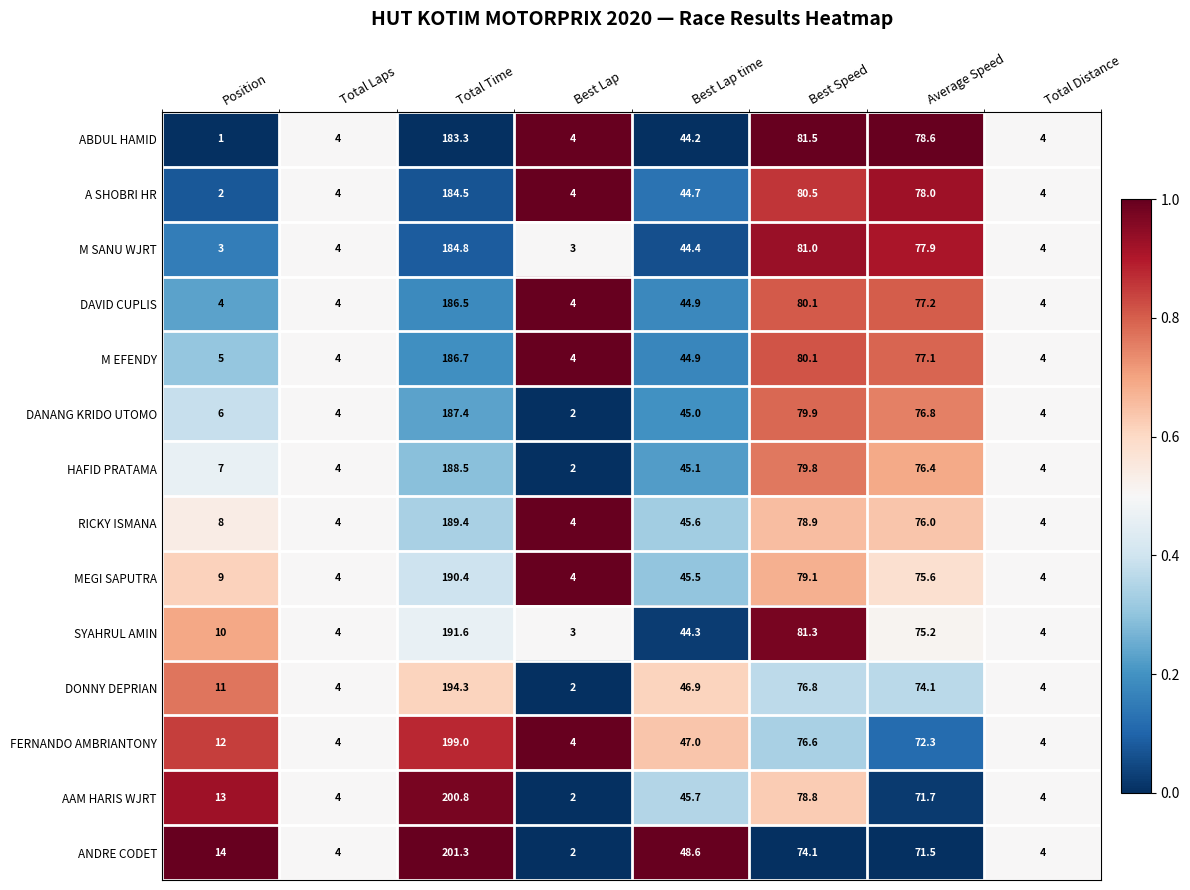

Which series has the largest total across all categories?

AAM HARIS WJRT